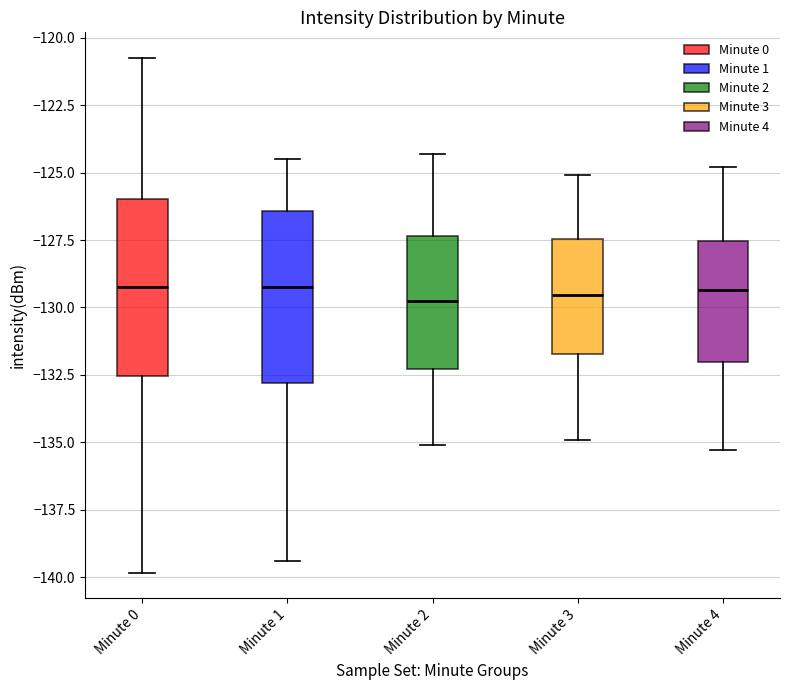

Where is the upper edge of the box for Minute 1 on the y-axis? The values are not printed on the chart, so give them approximately, as read against the axis.

-126.5